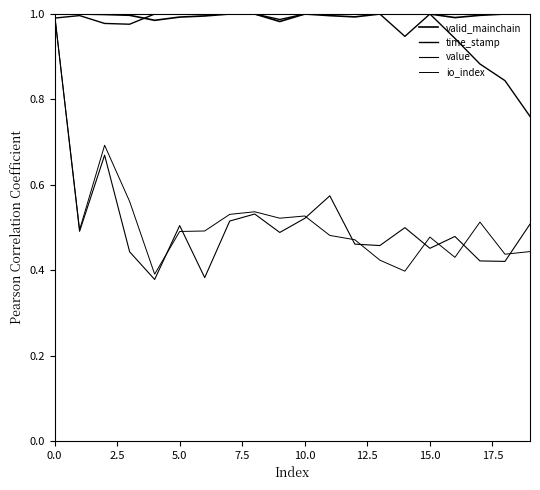

Does the chart display data point markers on the line(s)?

No